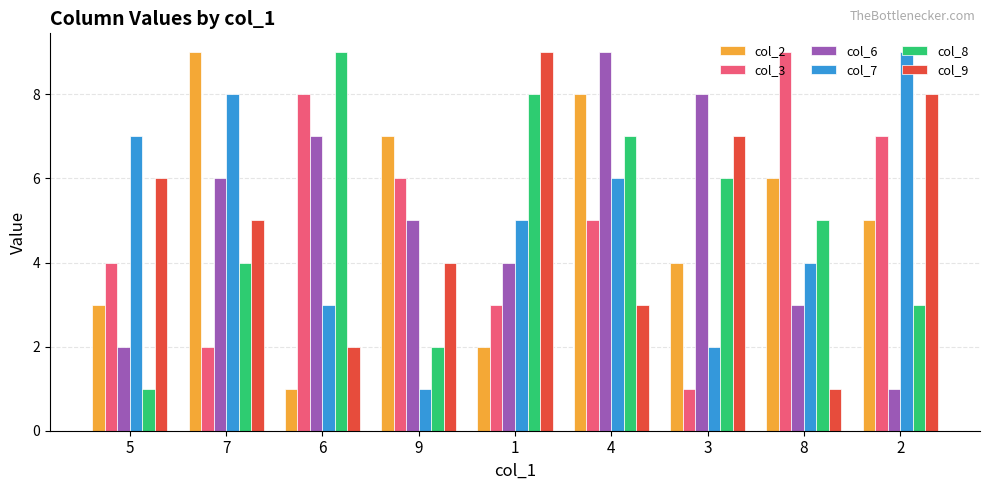

Does the chart contain any negative values?

No